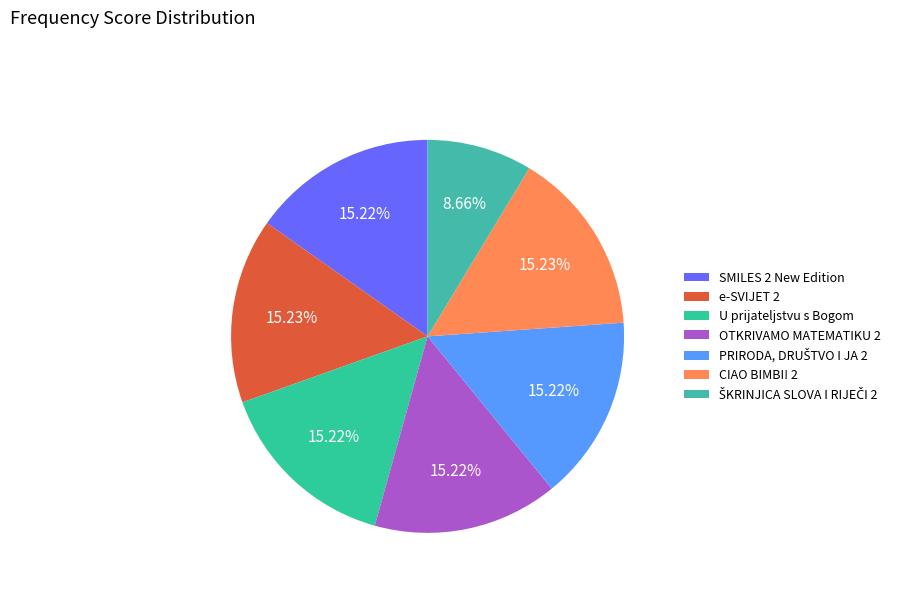

How many segments does this pie chart have?

7